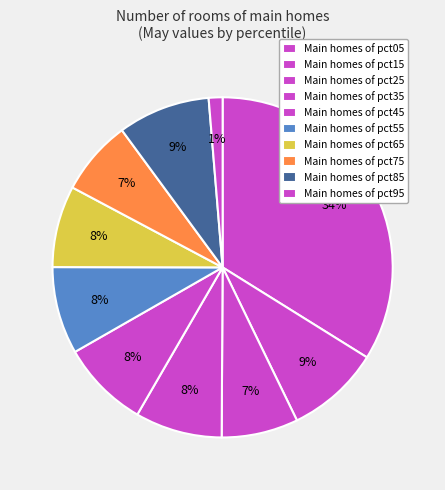

Which category has the biggest portion of the pie?

pct05